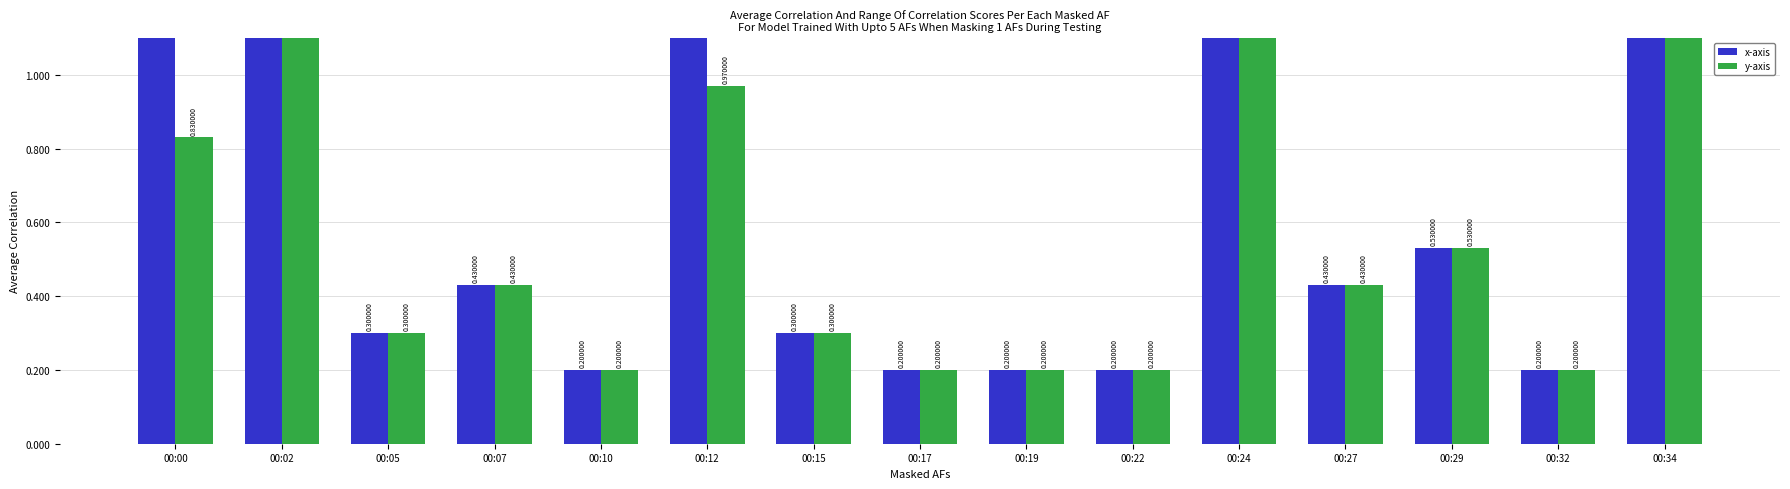

Rank the series at 00:17 from highest to lowest value.

x-axis, y-axis